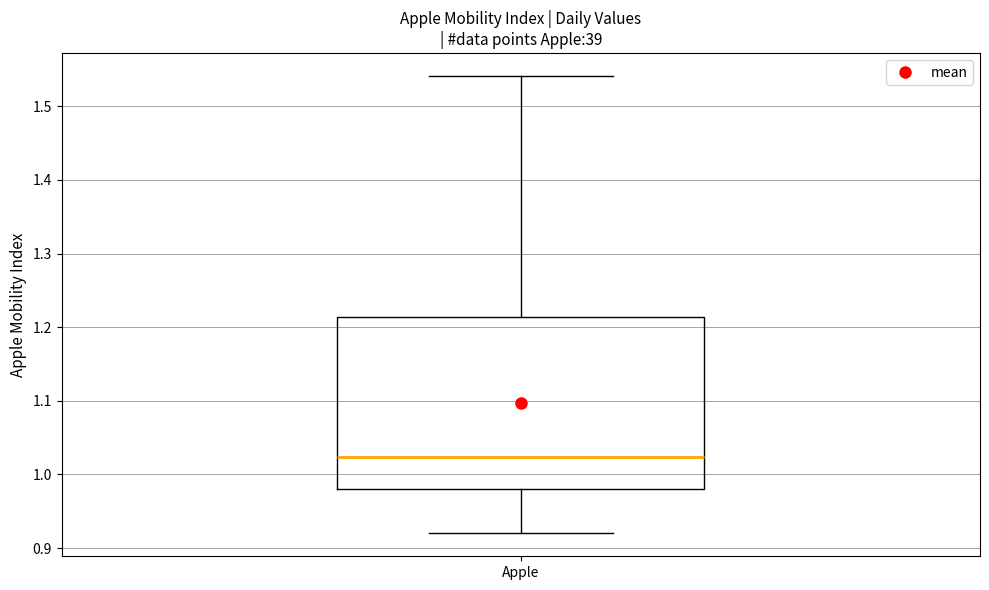

Where does the lower whisker of the box for Apple end on the y-axis? The values are not printed on the chart, so give them approximately, as read against the axis.

0.92